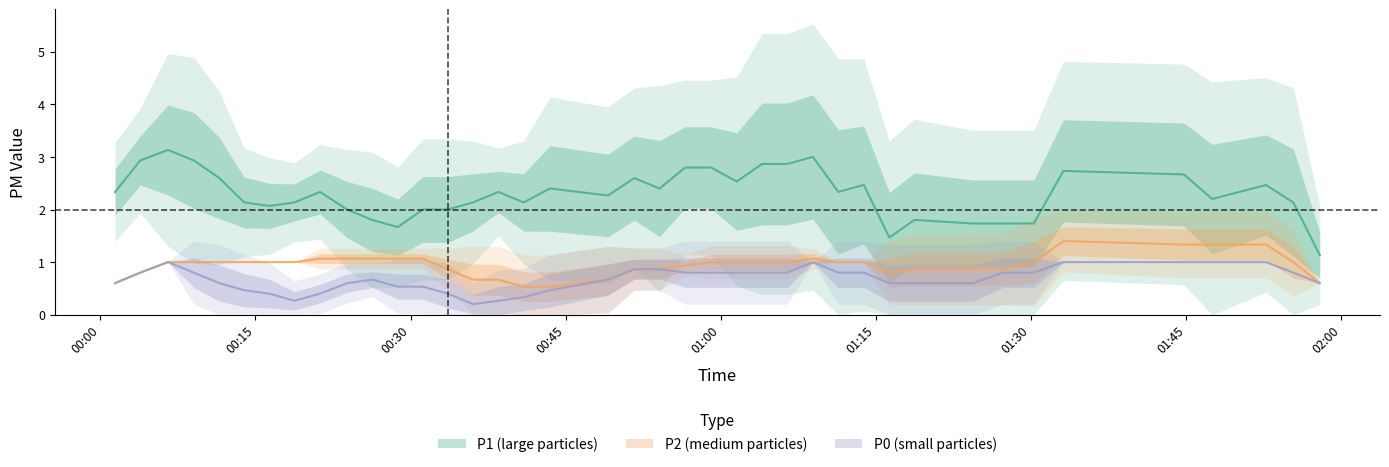

True or false: P1 and P2 intersect in this chart.

False